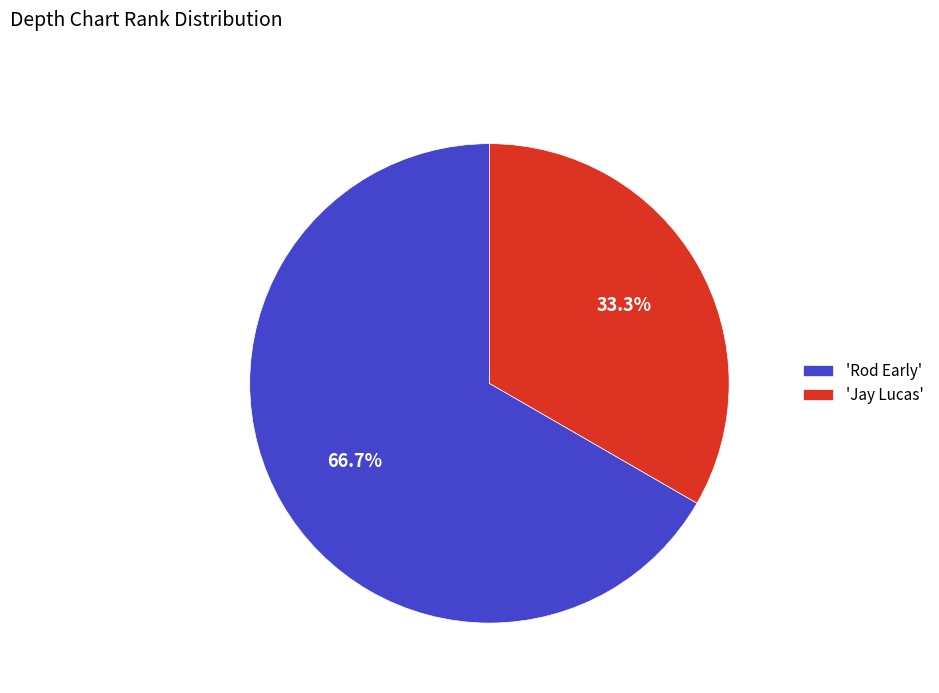

Rank the categories by value from lowest to highest.

'Jay Lucas', 'Rod Early'